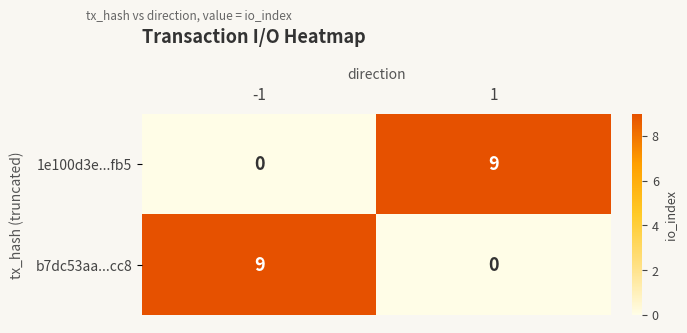

Rank the categories by b7dc53aa...cc8 value from highest to lowest.

-1, 1